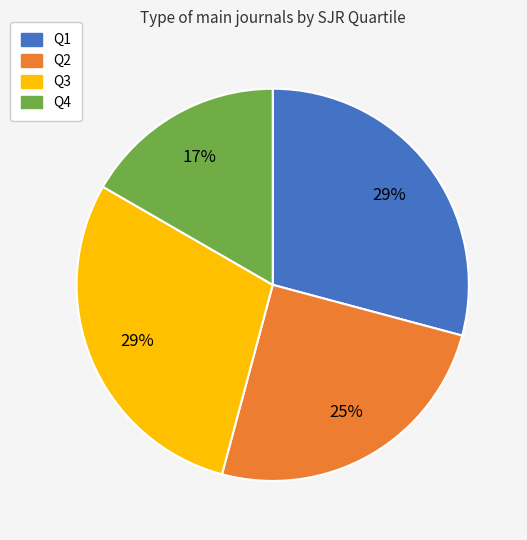

The Q4 slice represents 4% of the pie. True or false?

False